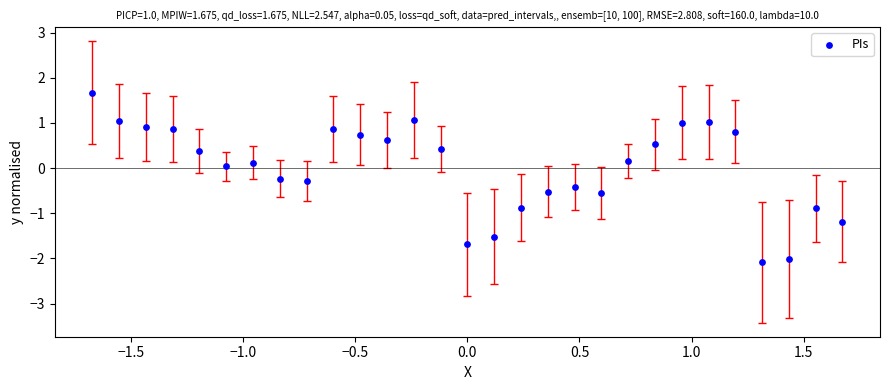

What is the range of X values (max minus min)?

3.3